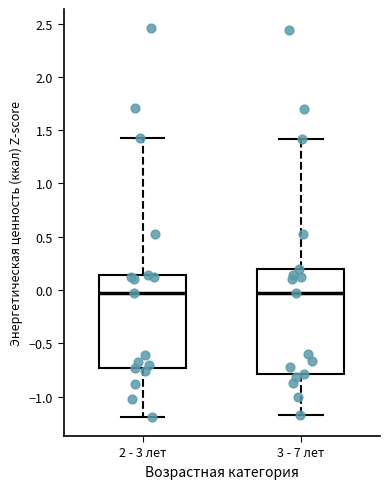

Which box is the tallest, from its lower edge to its upper edge?

3 - 7 лет